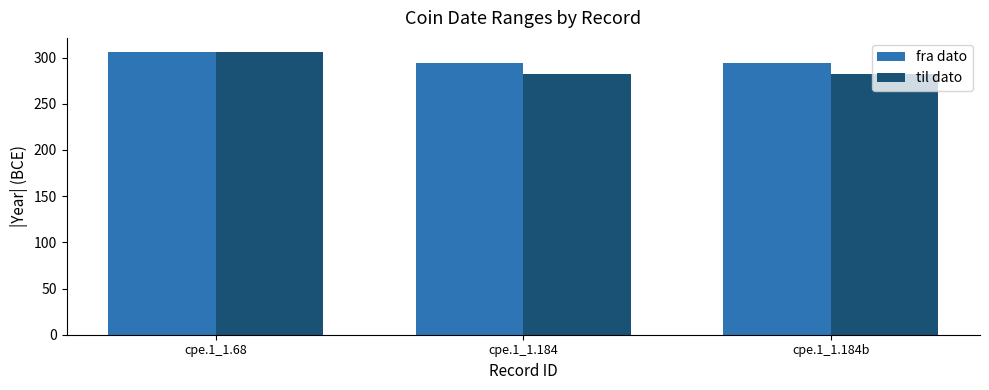

Which series has the largest range (max minus min)?

til dato